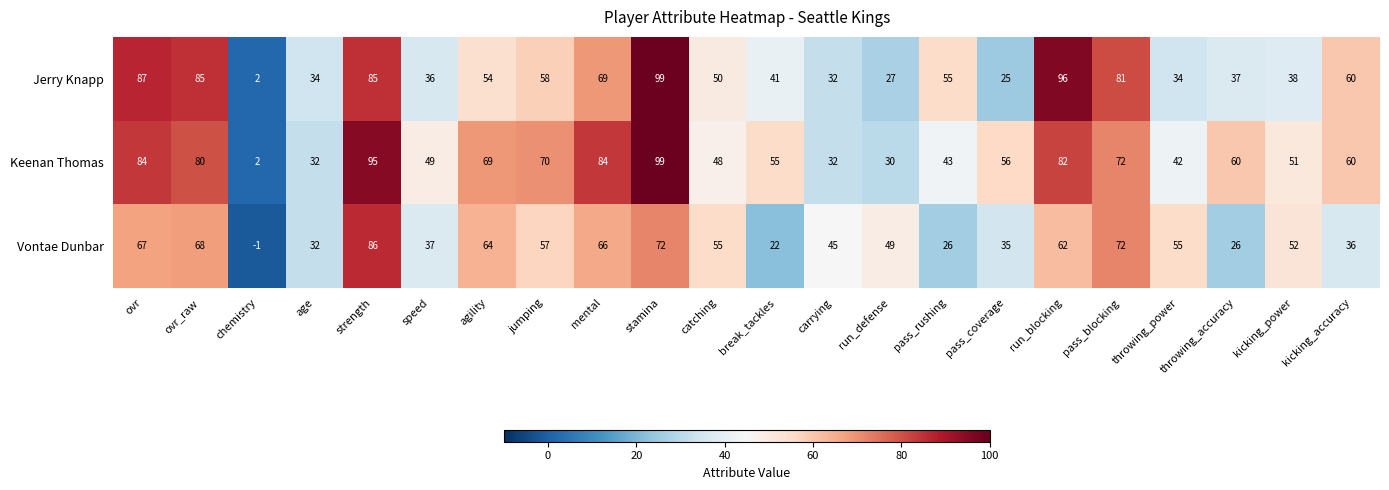

What is the sum of the Keenan Thomas values at run_defense and kicking_accuracy?

90